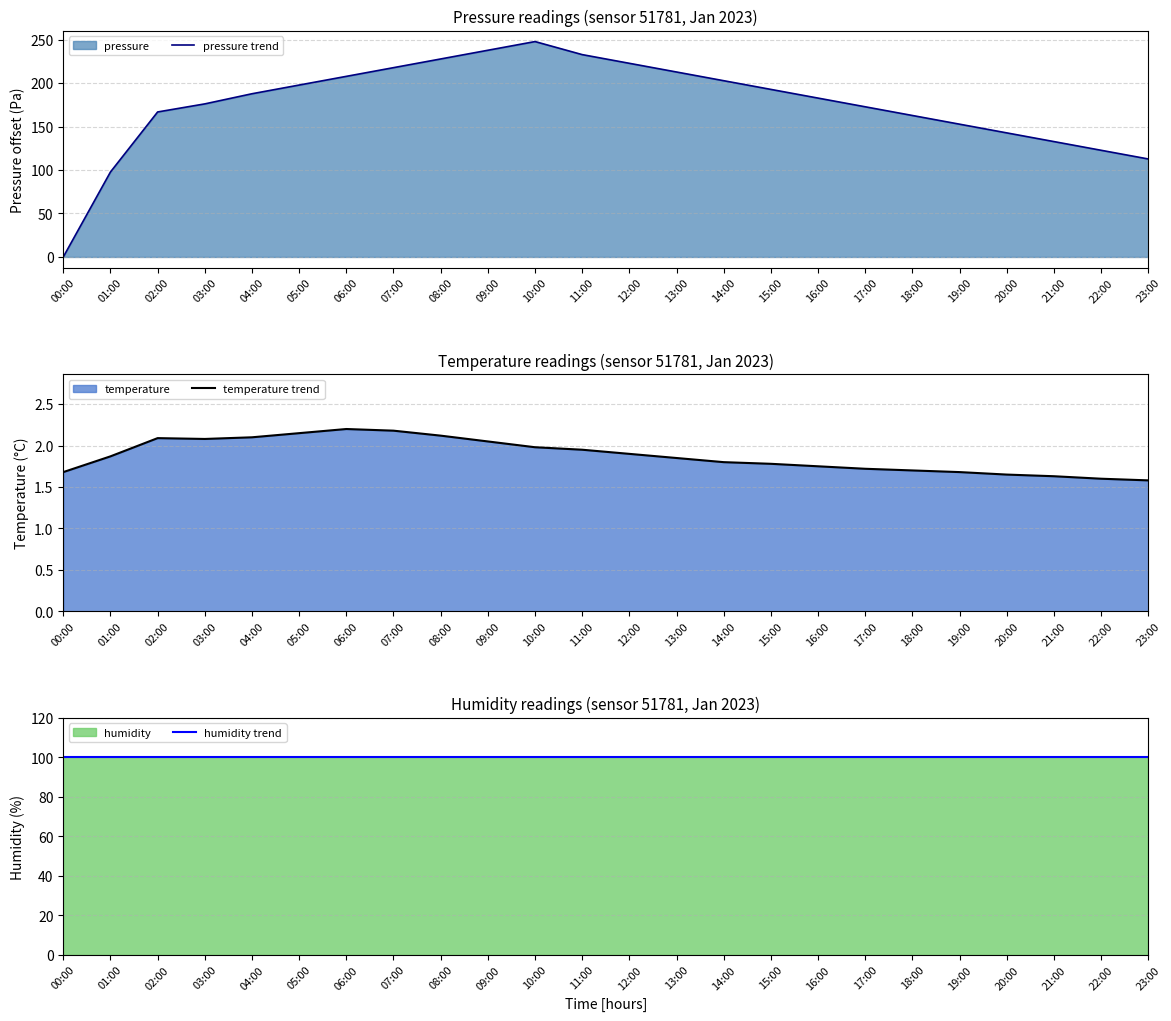

Which series has the largest range (max minus min)?

pressure trend